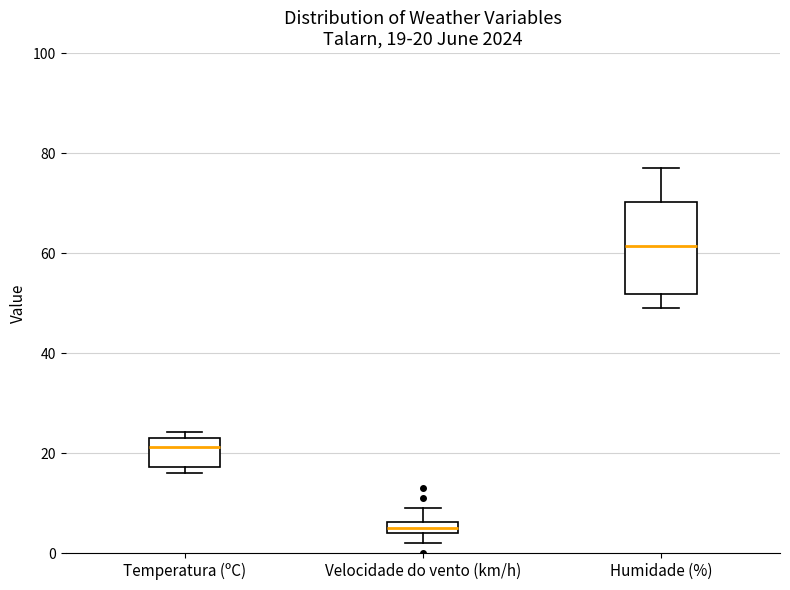

Which box's median line is the highest?

Humidade (%)